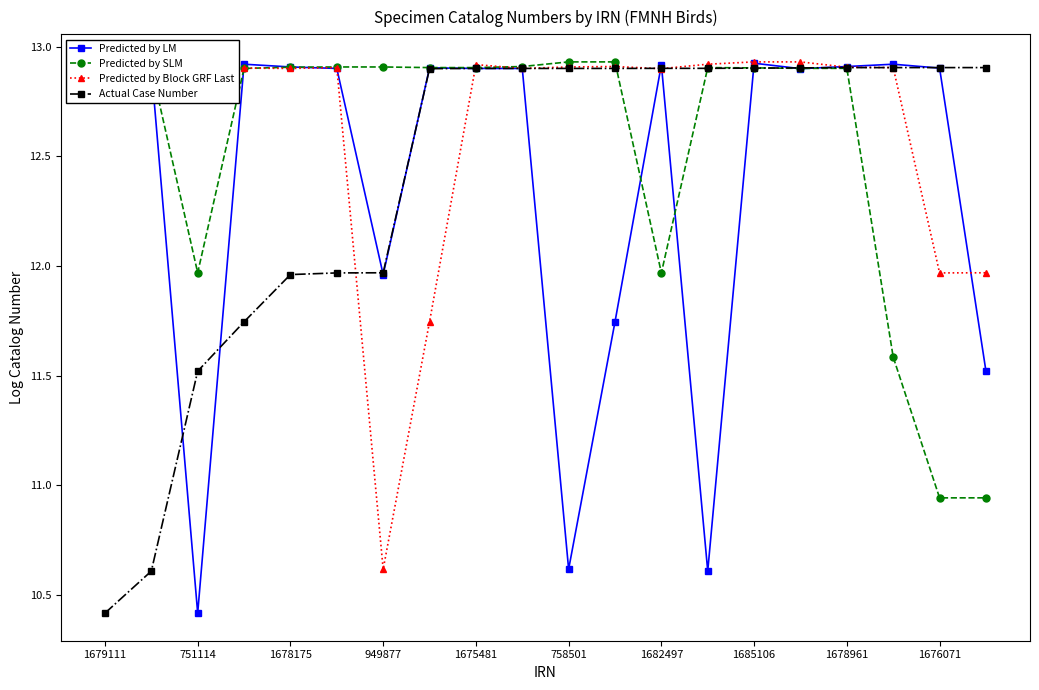

At how many categories does at least one series exceed 11?

20